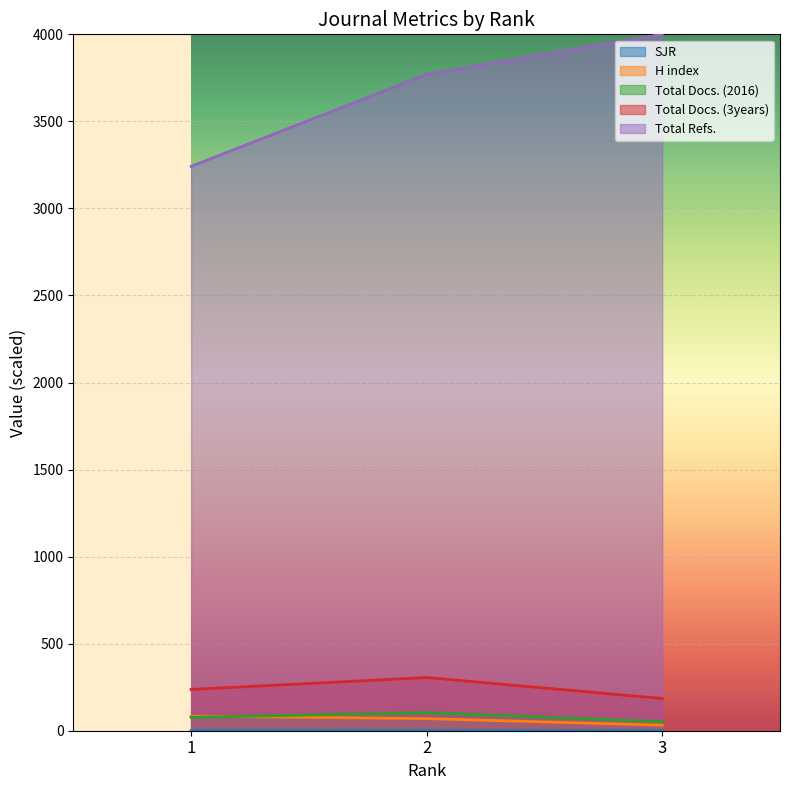

Reading left to right, list all the values displayed in this chart.

SJR: 1=1.1	2=0.6	3=0.2
H index: 1=83.8	2=69.5	3=31.7
Total Docs. (2016): 1=76.6	2=104.2	3=52.1
Total Docs. (3years): 1=237.1	2=305.6	3=185.0
Total Refs.: 1=3241.7	2=3770.1	3=4000.0